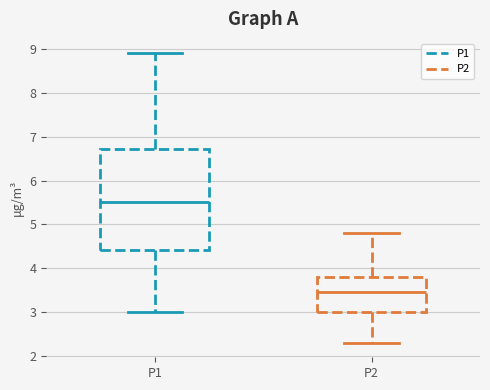

Comparing the boxes themselves (not the whiskers), which one is the tallest?

P1